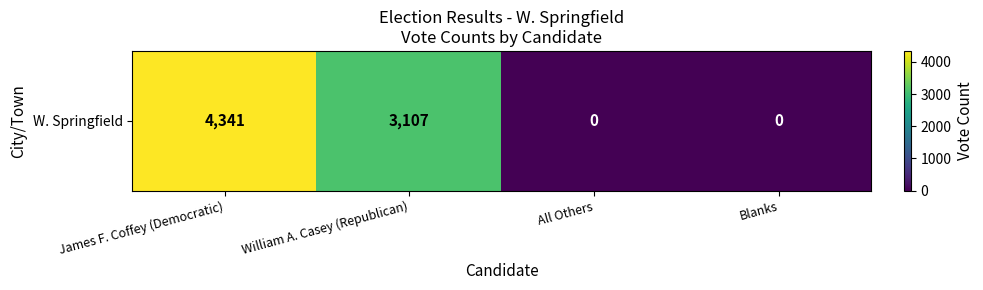

List the labels in order of value, largest first.

James F. Coffey (Democratic), William A. Casey (Republican), All Others, Blanks